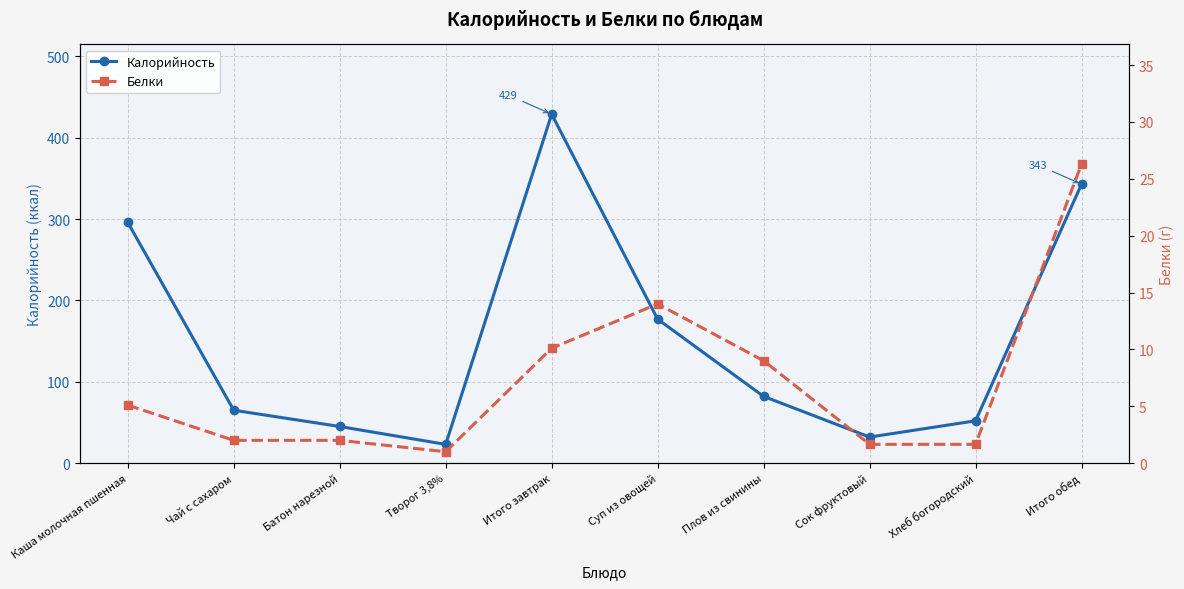

What value does the Белки series have at Сок фруктовый?

1.6